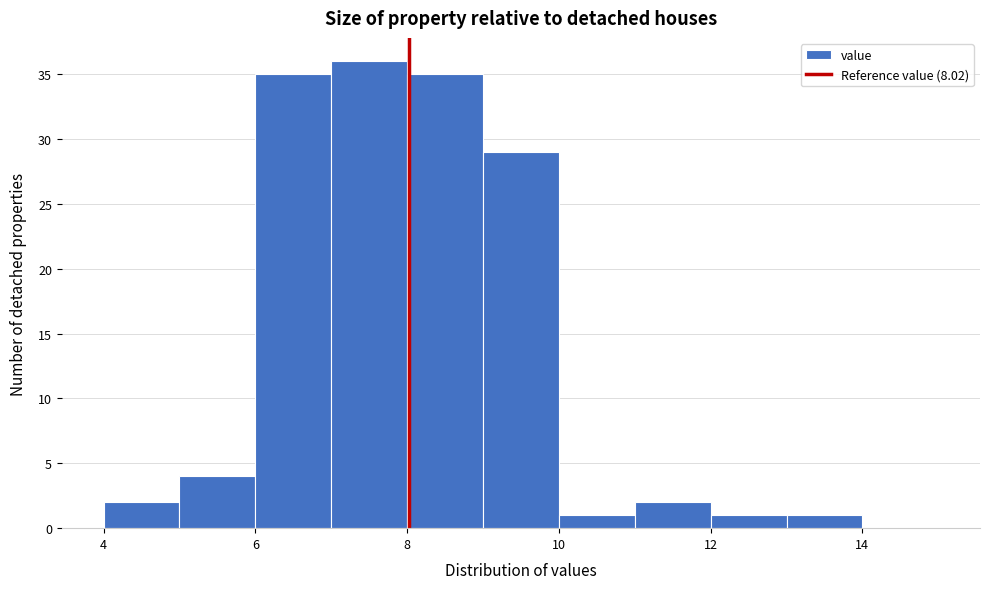

Reading left to right, list every bar in this chart as the range it spans on the x-axis followed by its height. The values are not printed on the chart, so give them approximately, as read against the axis.

4 to 5: 2
5 to 6: 4
6 to 7: 35
7 to 8: 36
8 to 9: 35
9 to 10: 29
10 to 11: 1
11 to 12: 2
12 to 13: 1
13 to 14: 1
14 to 15: 0